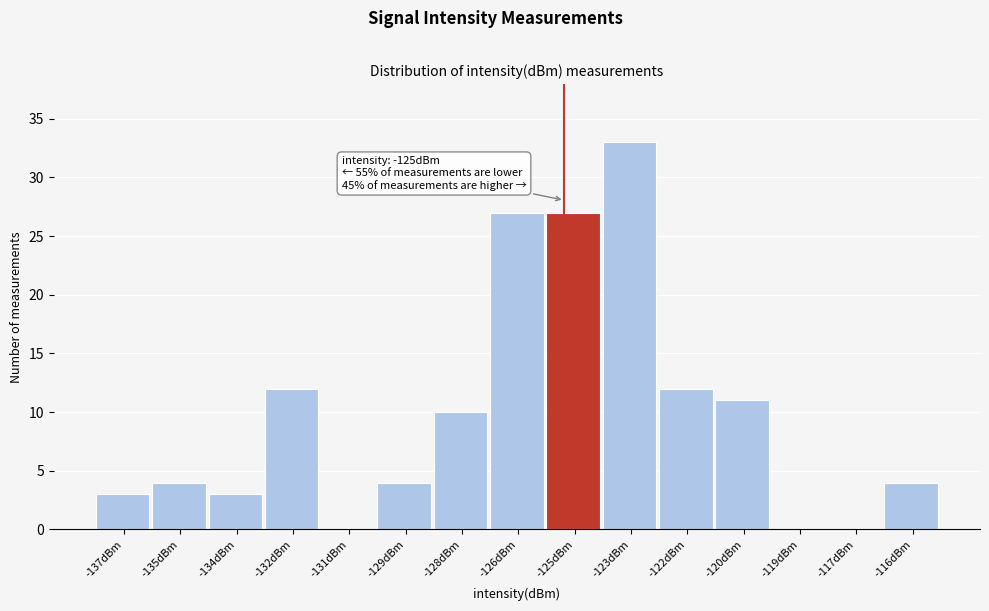

Reading left to right, extract all data points from this chart.

-137dBm=3	-135dBm=4	-134dBm=3	-132dBm=12	-131dBm=0	-129dBm=4	-128dBm=10	-126dBm=27	-125dBm=27	-123dBm=33	-122dBm=12	-120dBm=11	-119dBm=0	-117dBm=0	-116dBm=4